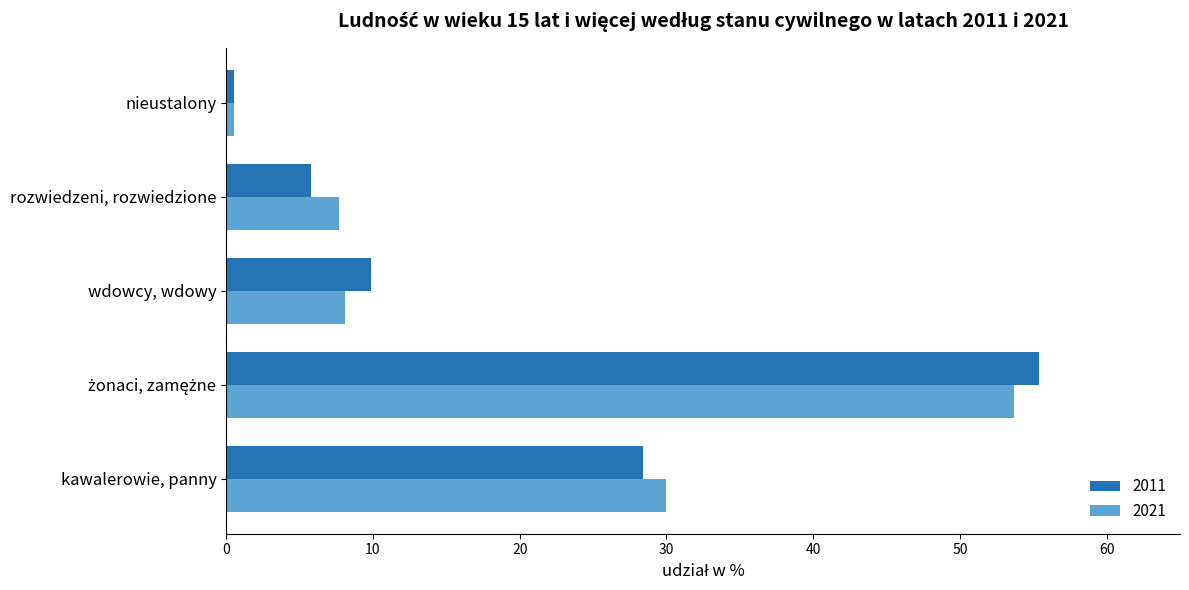

Which series has the largest range (max minus min)?

2011